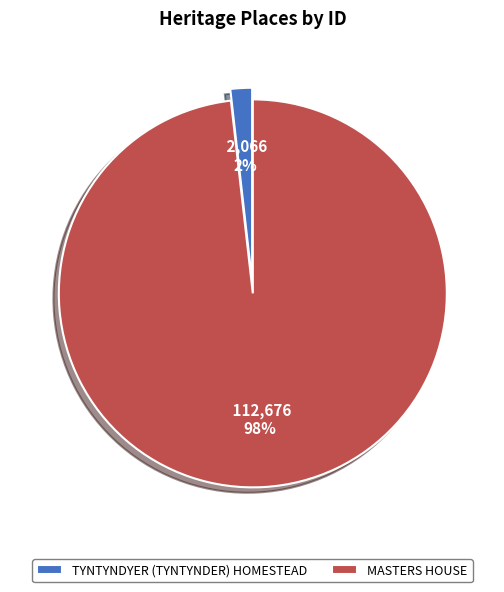

To the nearest percent, what is the difference between the MASTERS HOUSE and TYNTYNDYER (TYNTYNDER) HOMESTEAD slice percentages?

96%